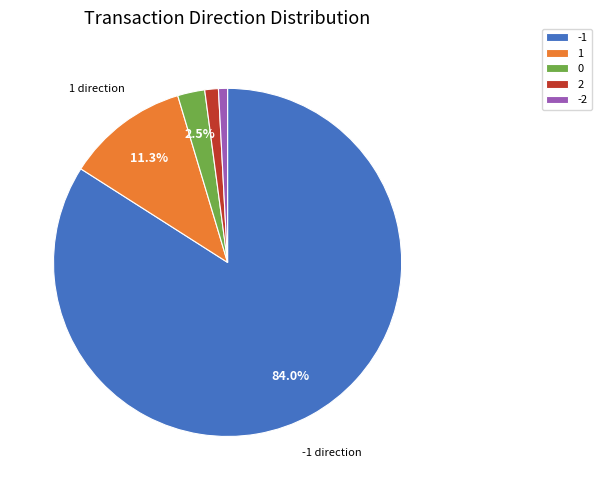

Combined, do 0 and 2 account for over 50%?

No